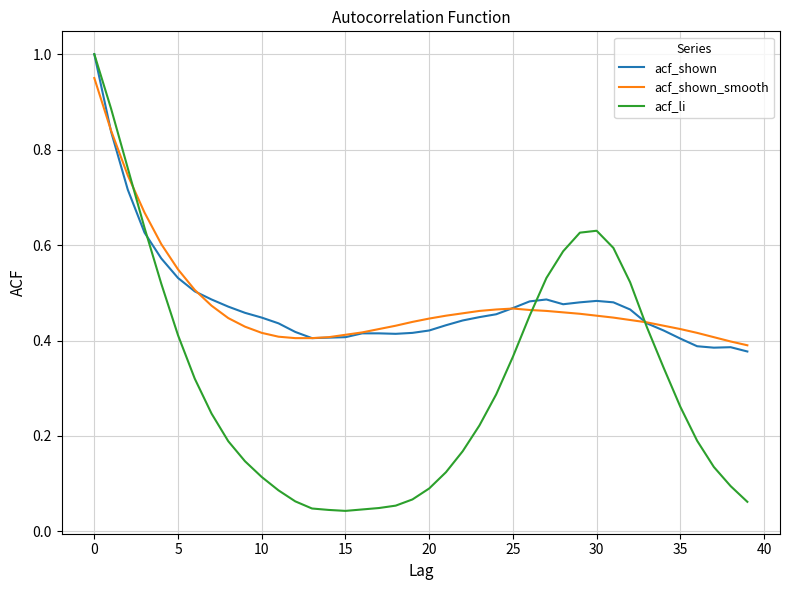

Which series has the widest spread of values?

acf_li